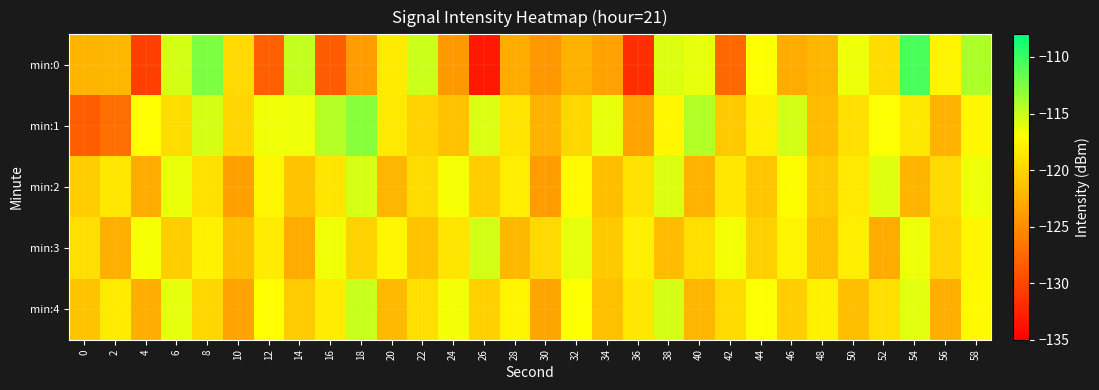

What is the total value across all series at 44?

-593.3